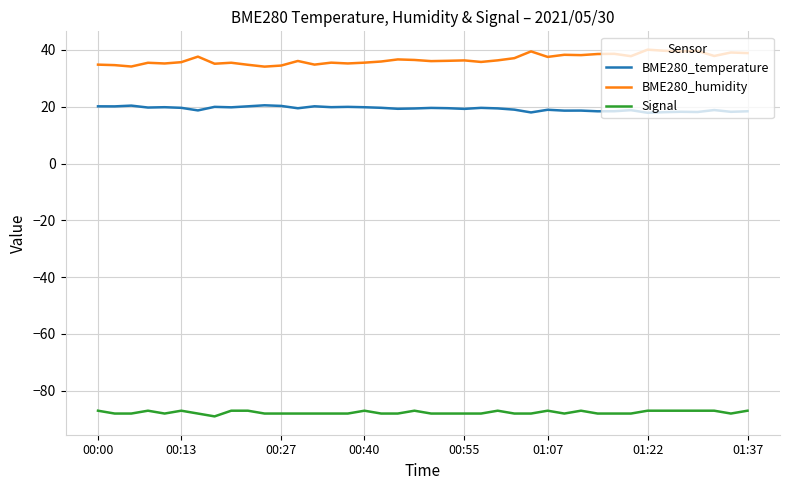

True or false: Signal and BME280_temperature intersect in this chart.

False